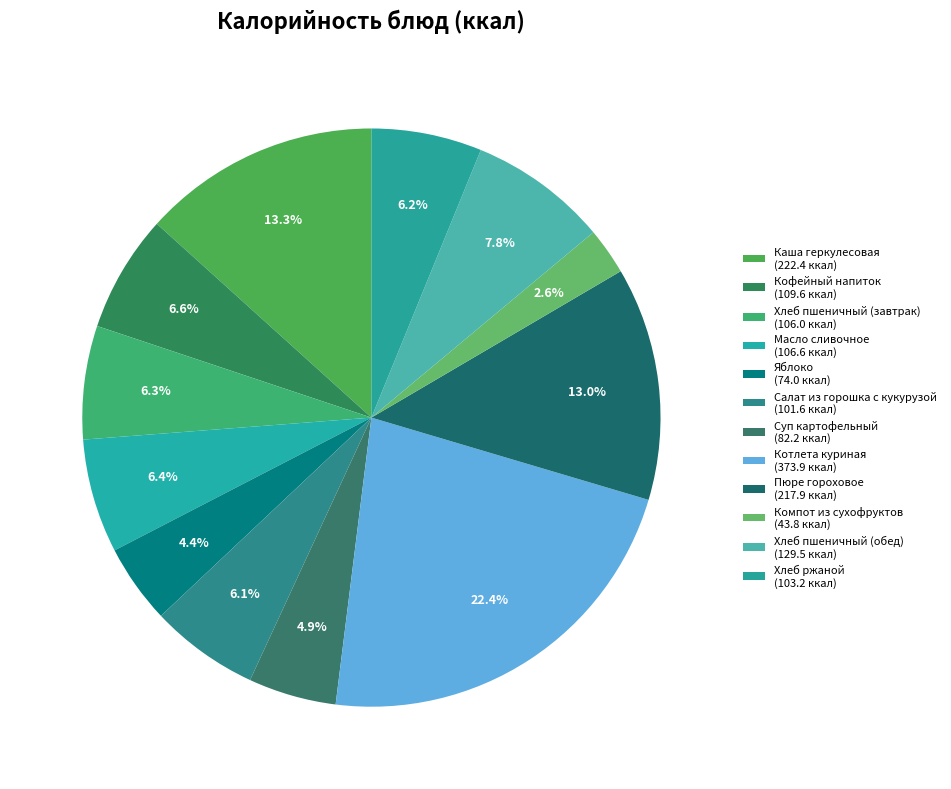

What is the largest slice in the pie chart?

Котлета куриная